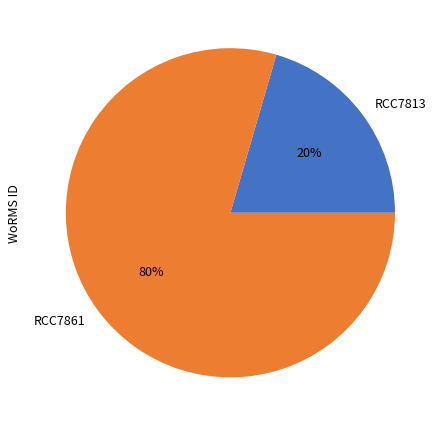

What is the smallest slice in the pie chart?

RCC7813